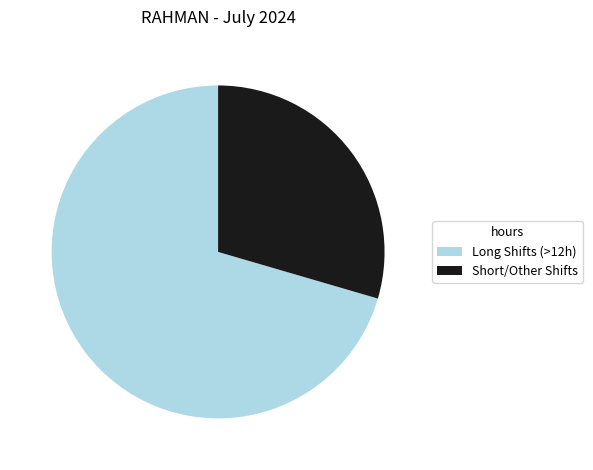

How many segments does this pie chart have?

2